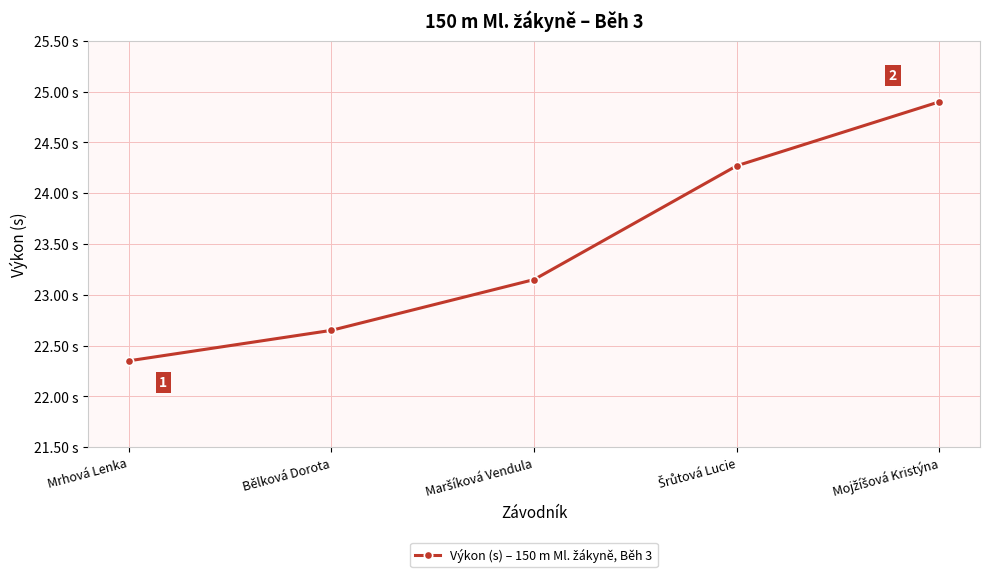

Does the chart have visible grid lines?

Yes